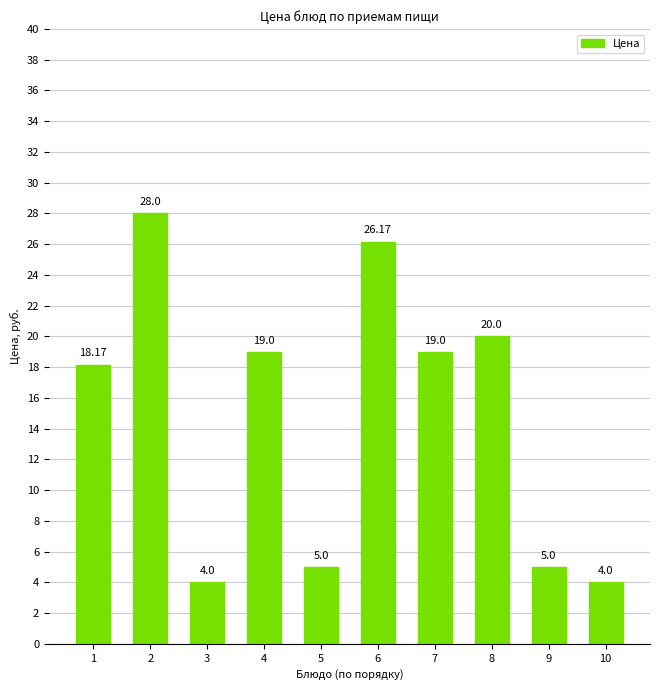

Where does the data first go above 19?

2